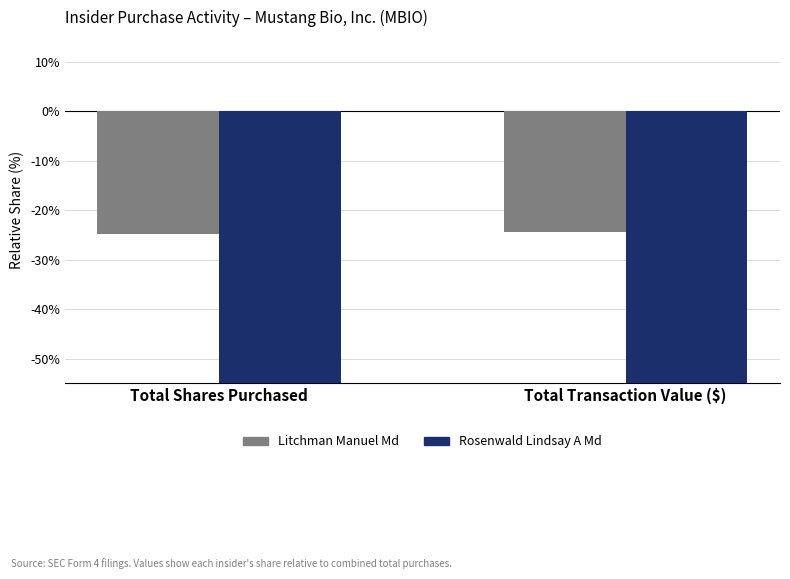

List the series in order of their peak value, lowest first.

Rosenwald Lindsay A Md, Litchman Manuel Md